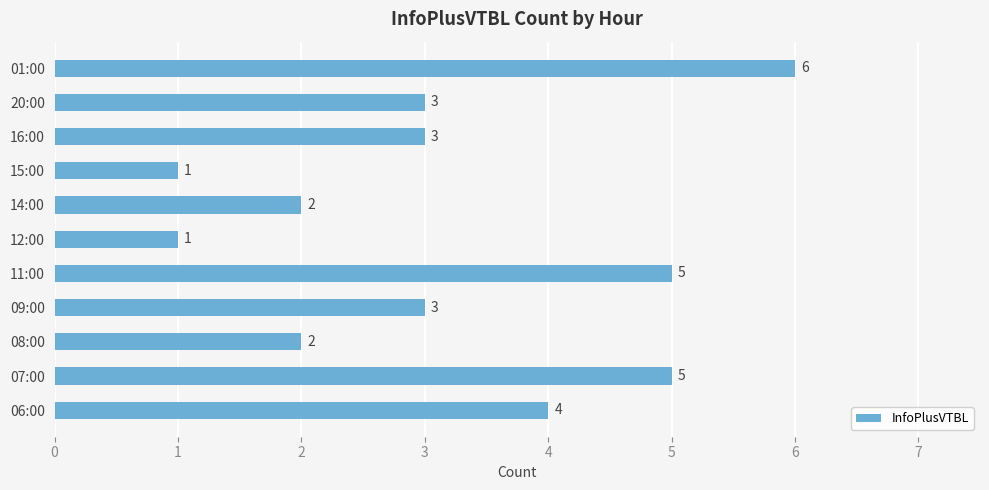

Reading bottom to top, what are all the values shown in this chart?

06:00=4	07:00=5	08:00=2	09:00=3	11:00=5	12:00=1	14:00=2	15:00=1	16:00=3	20:00=3	01:00=6